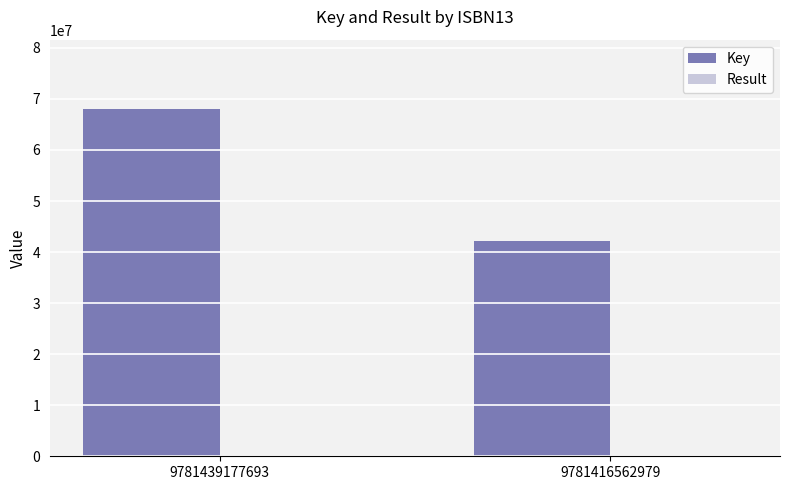

At which label does Key reach its peak?

9781439177693